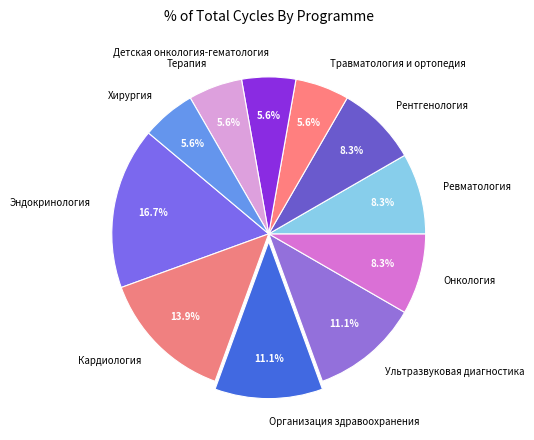

What percentage is the Онкология slice, to the nearest percent?

8%